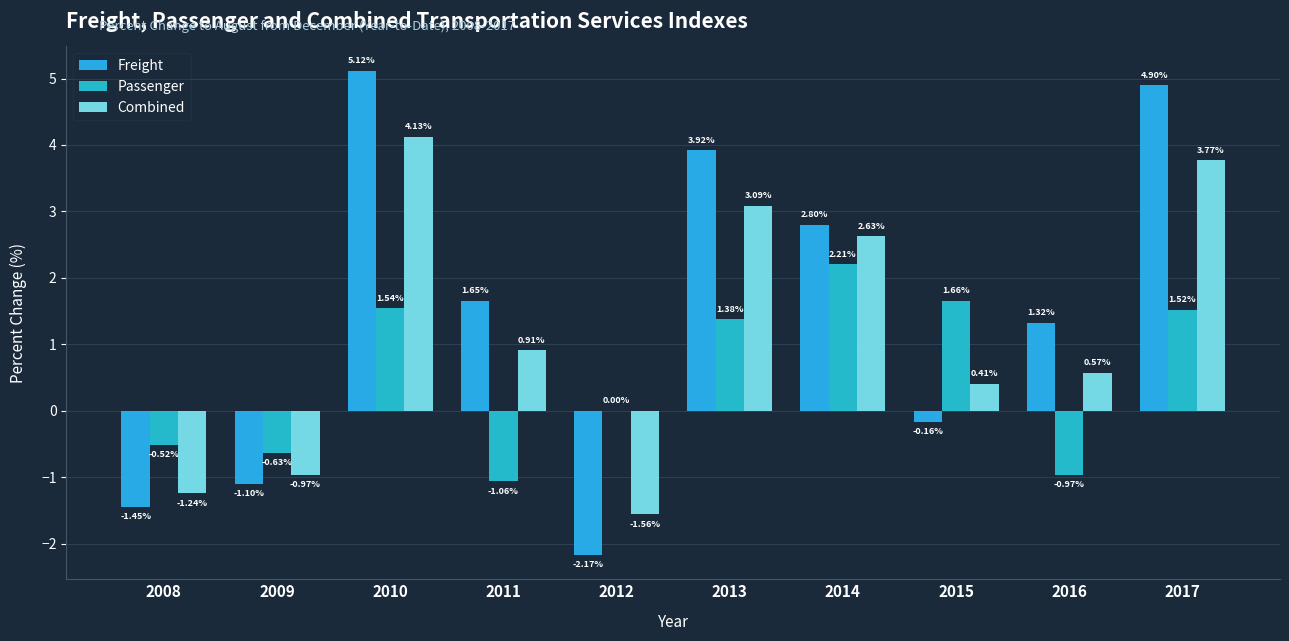

Which category has the highest value across all series?

2010